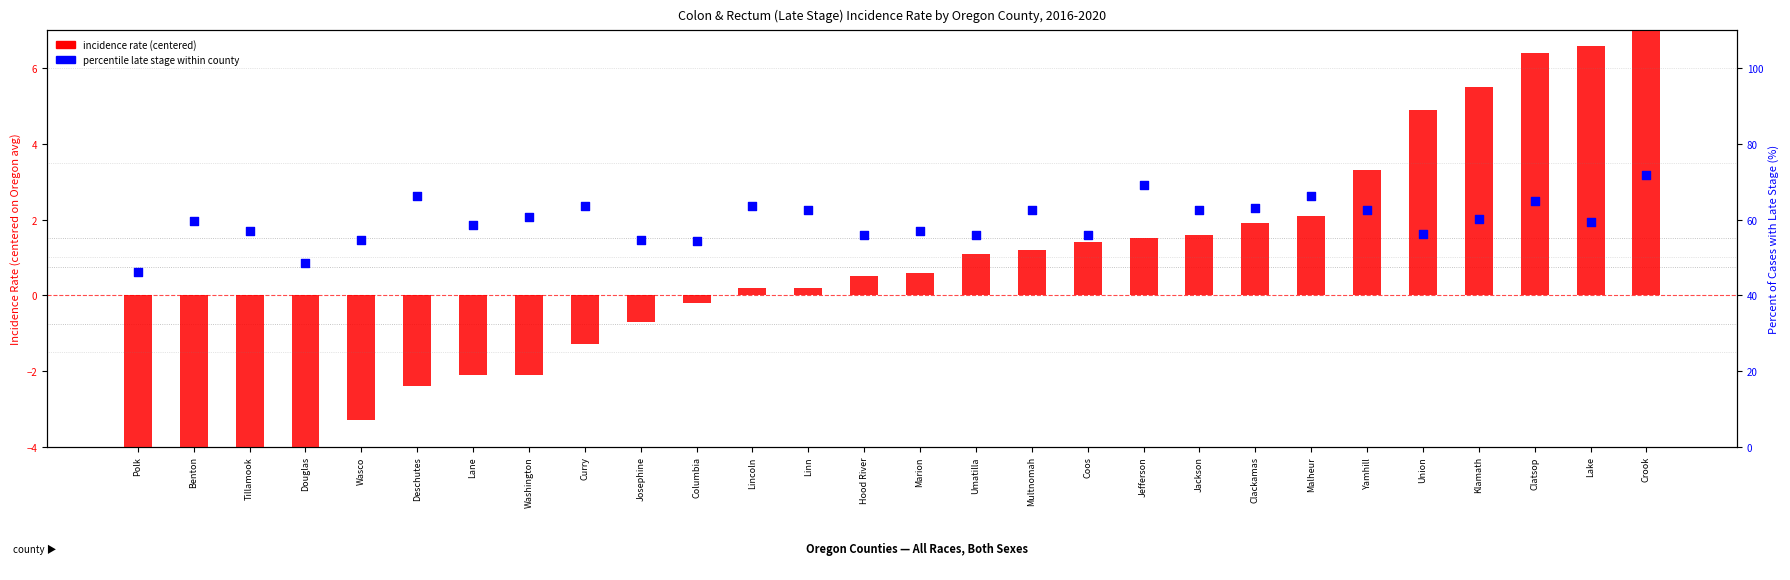

At how many categories does at least one series exceed 18?

28